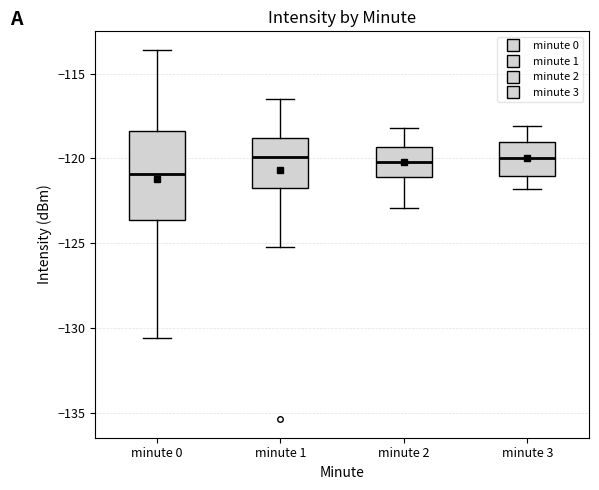

Where is the upper edge of the box for minute 0 on the y-axis? The values are not printed on the chart, so give them approximately, as read against the axis.

-118.5